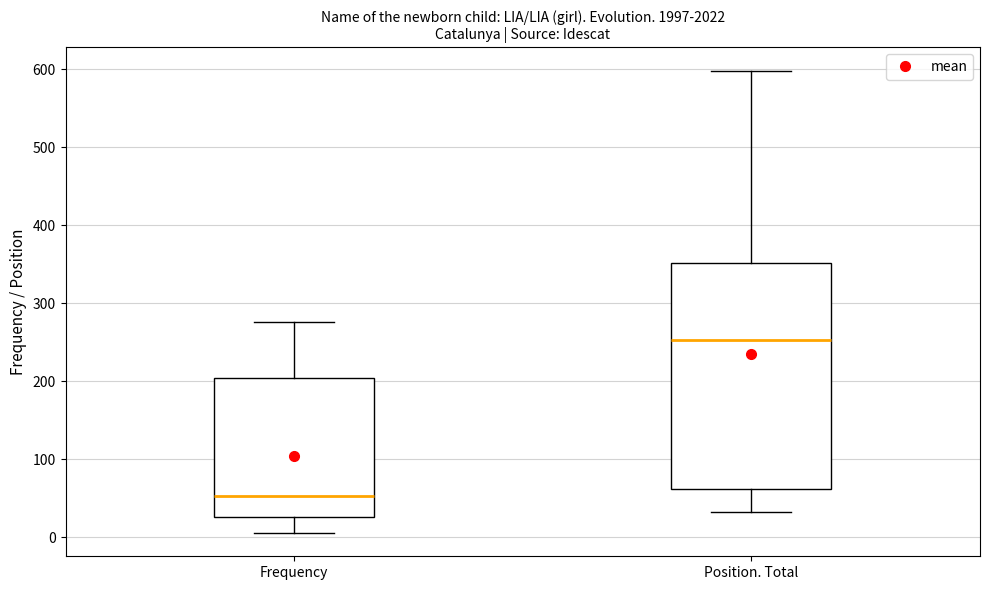

Which box is the tallest, from its lower edge to its upper edge?

Position. Total